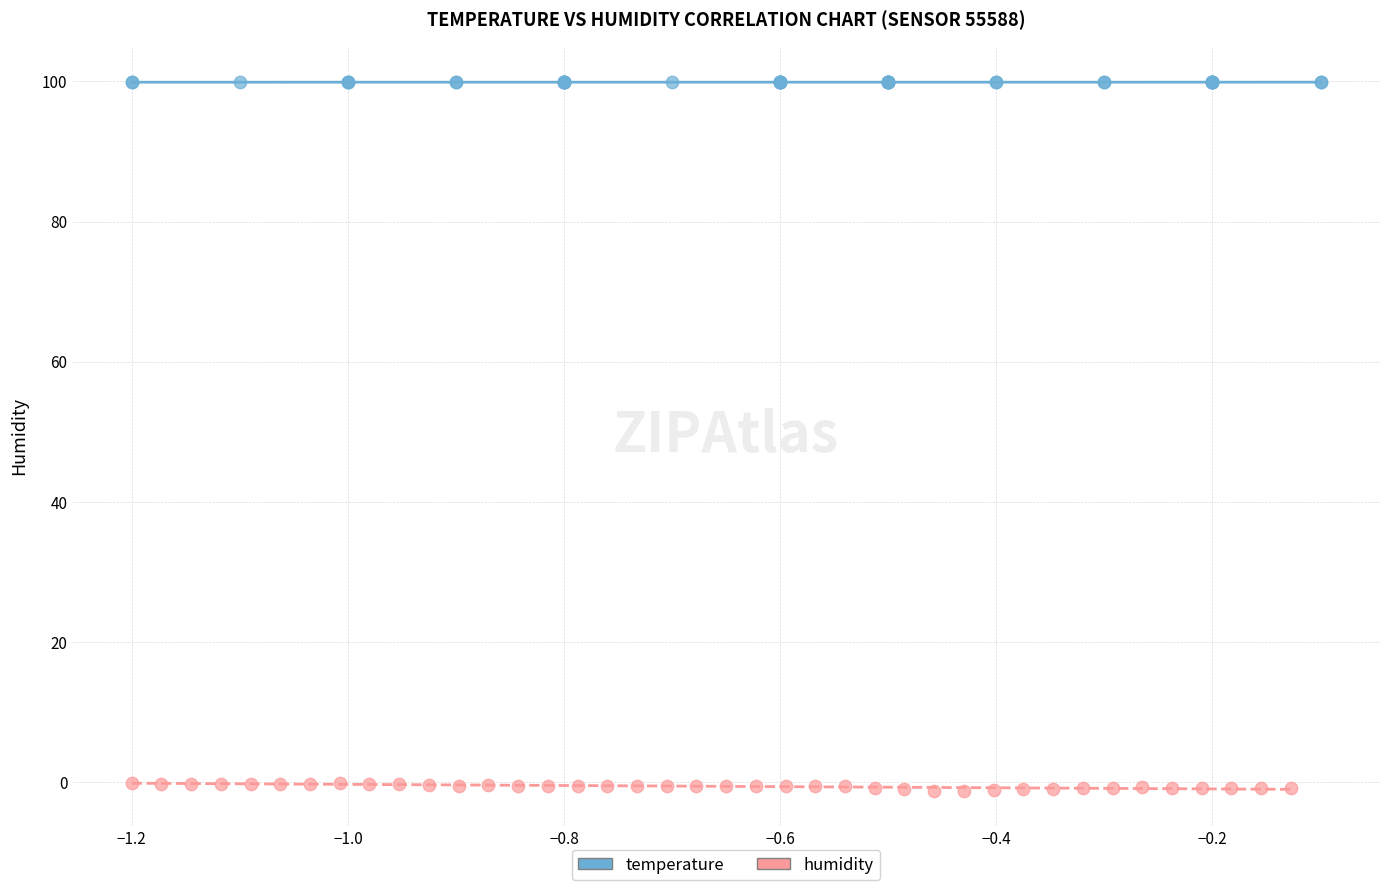

Which series reaches the maximum Y coordinate?

temperature